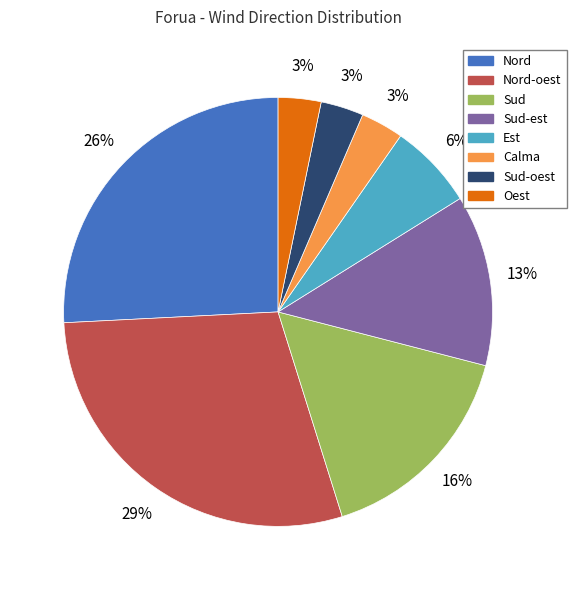

Is it true that Sud is 16% of the pie?

True